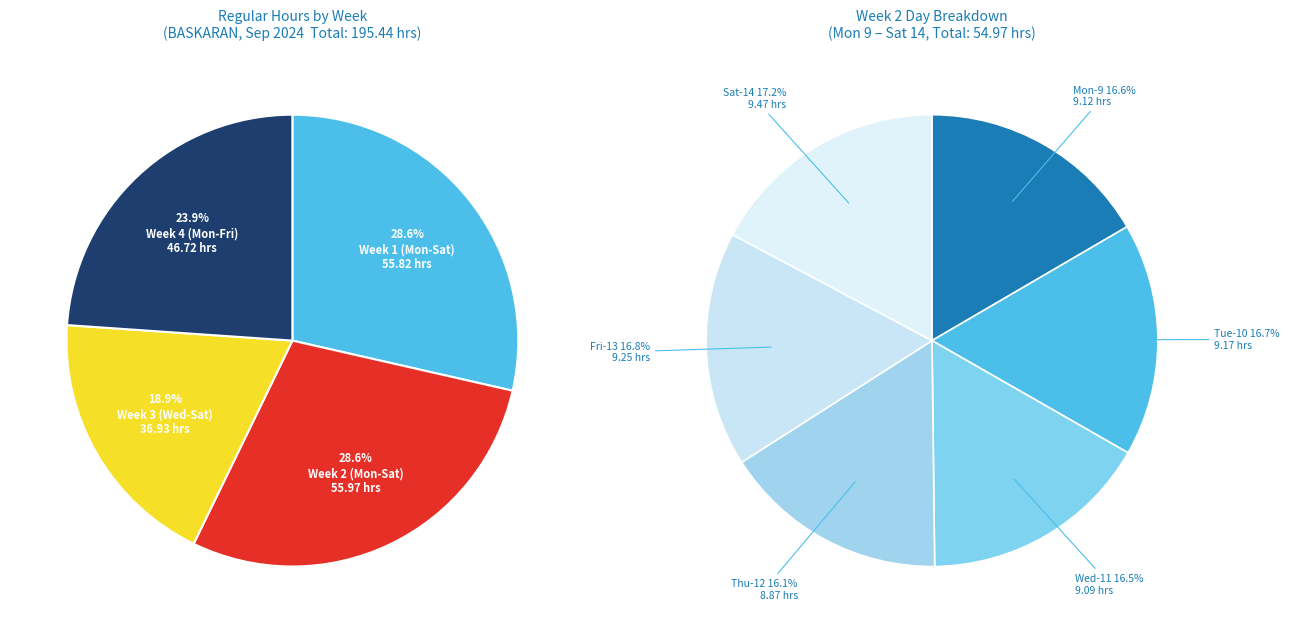

Which has a higher value, 5 or 13?

13